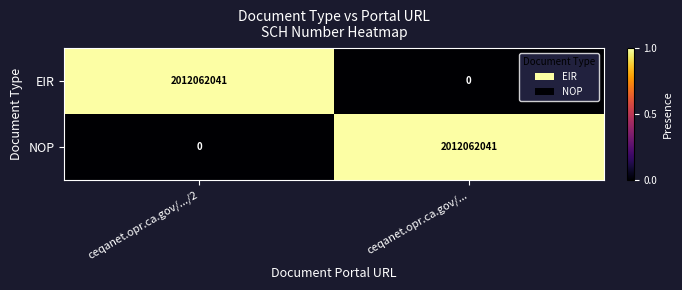

Which category has the highest value in the NOP series?

ceqanet.opr.ca.gov/...